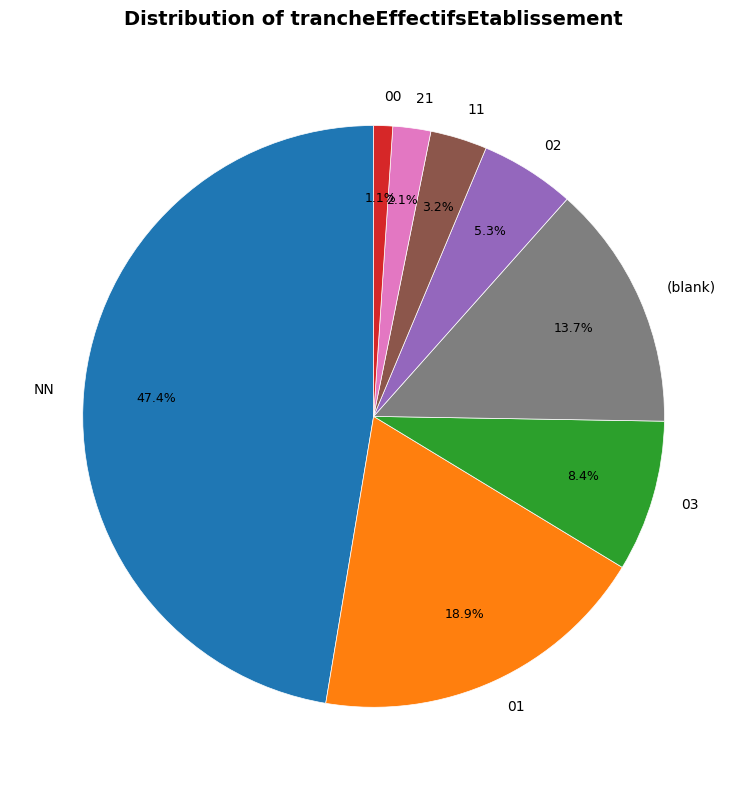

Rank the categories by value from lowest to highest.

00, 21, 11, 02, 03, (blank), 01, NN